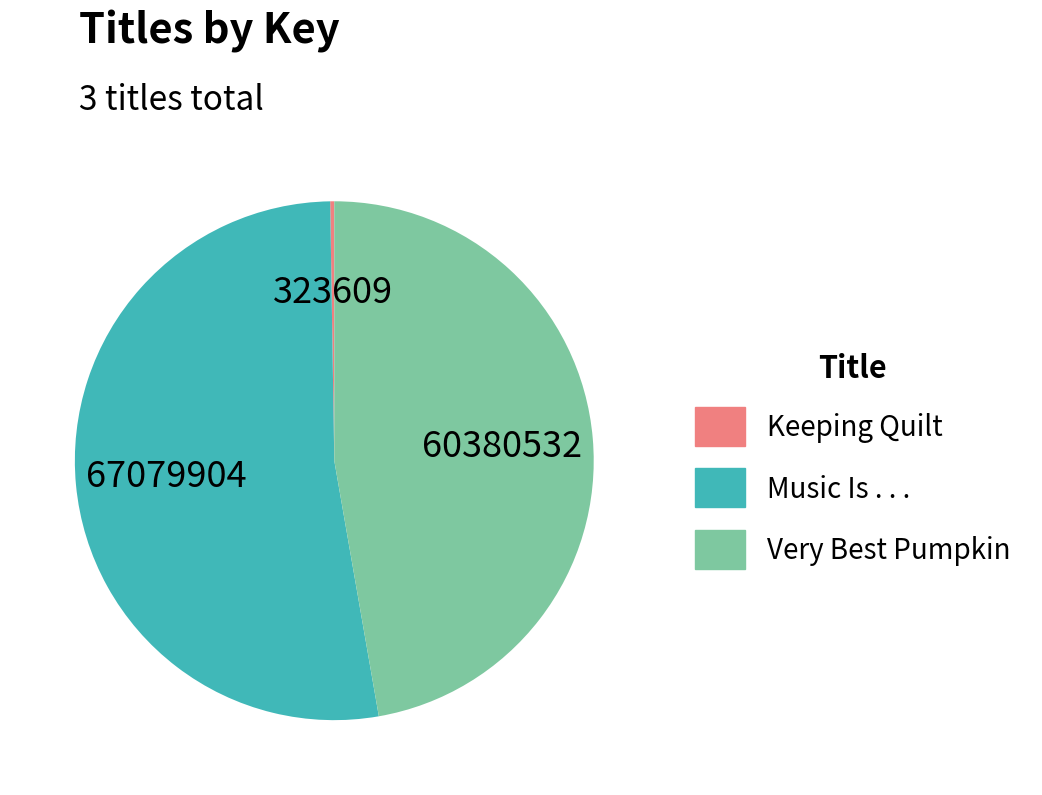

Which category has the biggest portion of the pie?

Music Is . . .